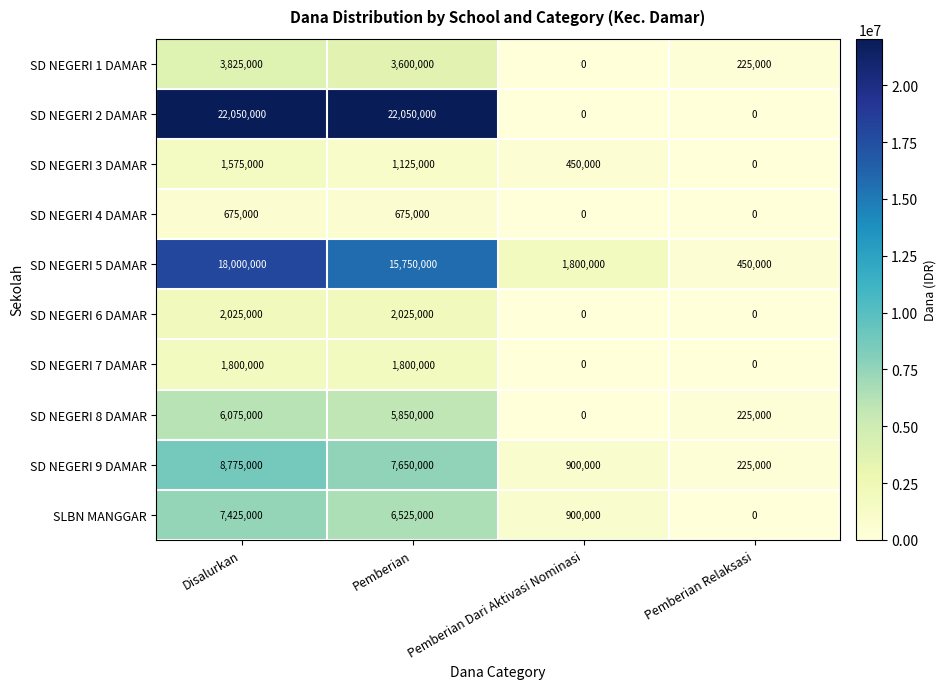

At how many categories does at least one series exceed 21417922?

2